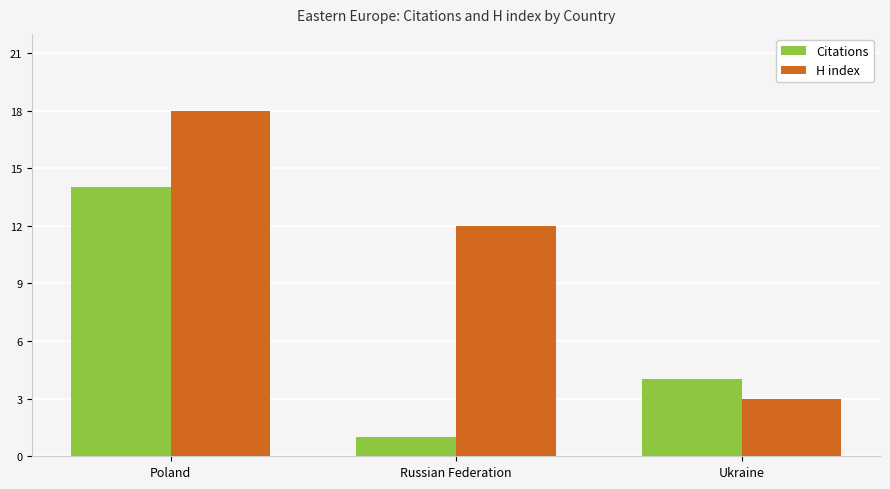

How many categories are shown in the chart?

3